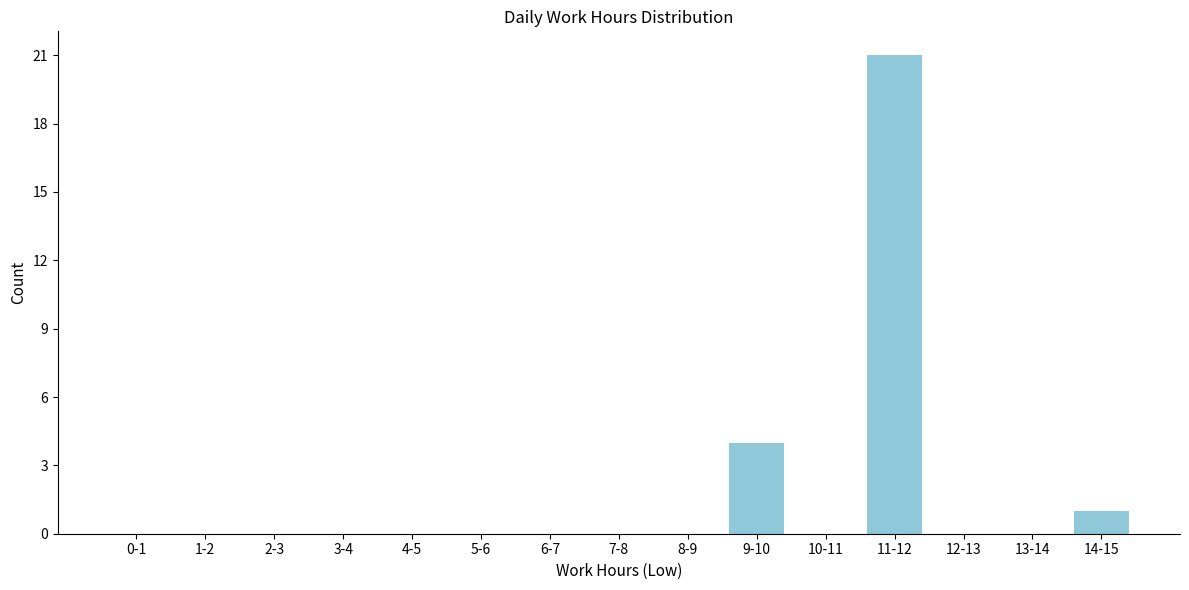

Reading right to left, extract all data points from this chart.

14-15=1	13-14=0	12-13=0	11-12=21	10-11=0	9-10=4	8-9=0	7-8=0	6-7=0	5-6=0	4-5=0	3-4=0	2-3=0	1-2=0	0-1=0